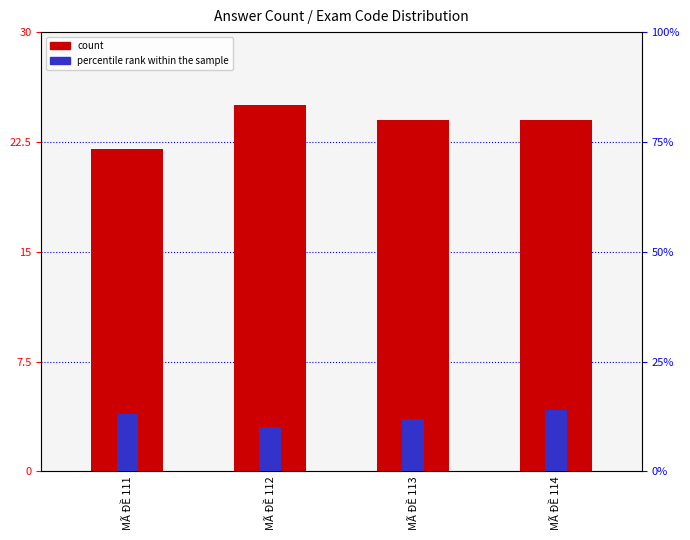

Rank the categories by count value from highest to lowest.

MÃ ĐỀ 112, MÃ ĐỀ 113, MÃ ĐỀ 114, MÃ ĐỀ 111